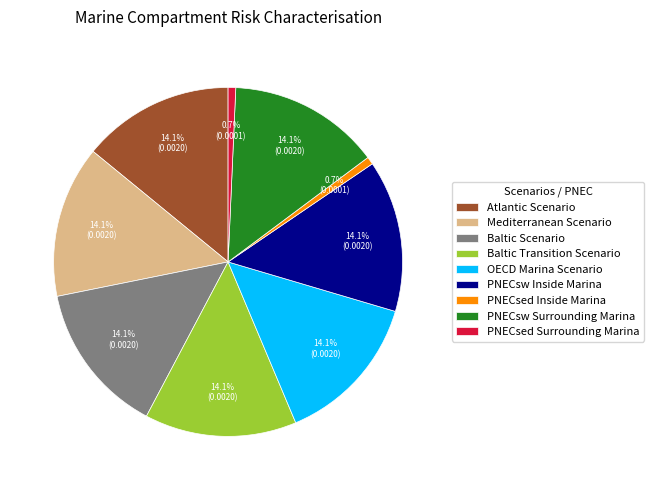

What percentage is the PNECsed Inside Marina slice, to the nearest percent?

1%